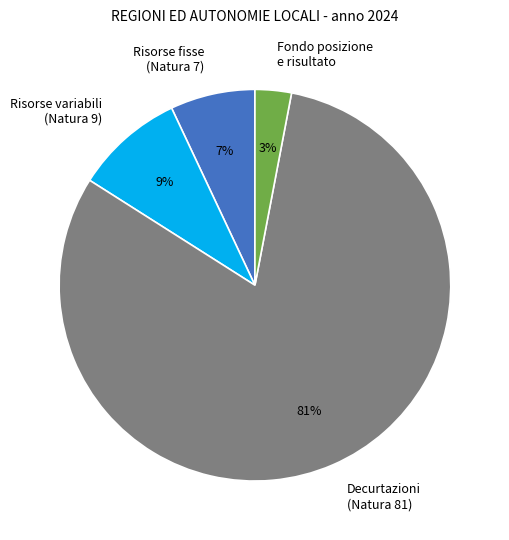

To the nearest percent, what portion does Risorse variabili (Natura 9) represent?

9%